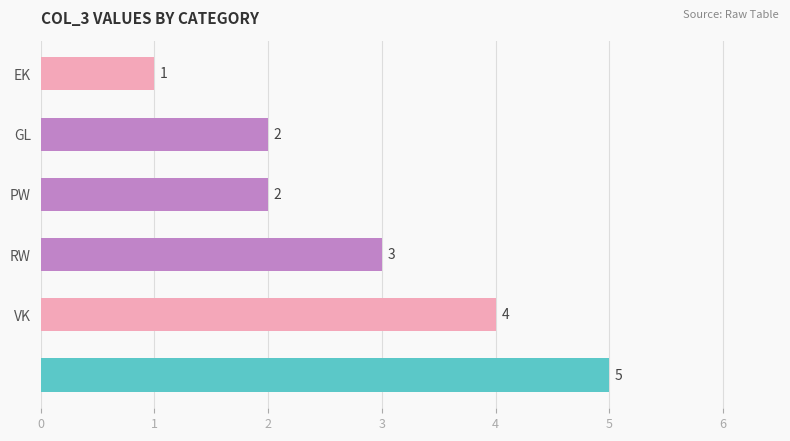

What is the value of the 1st bar from the top?

1